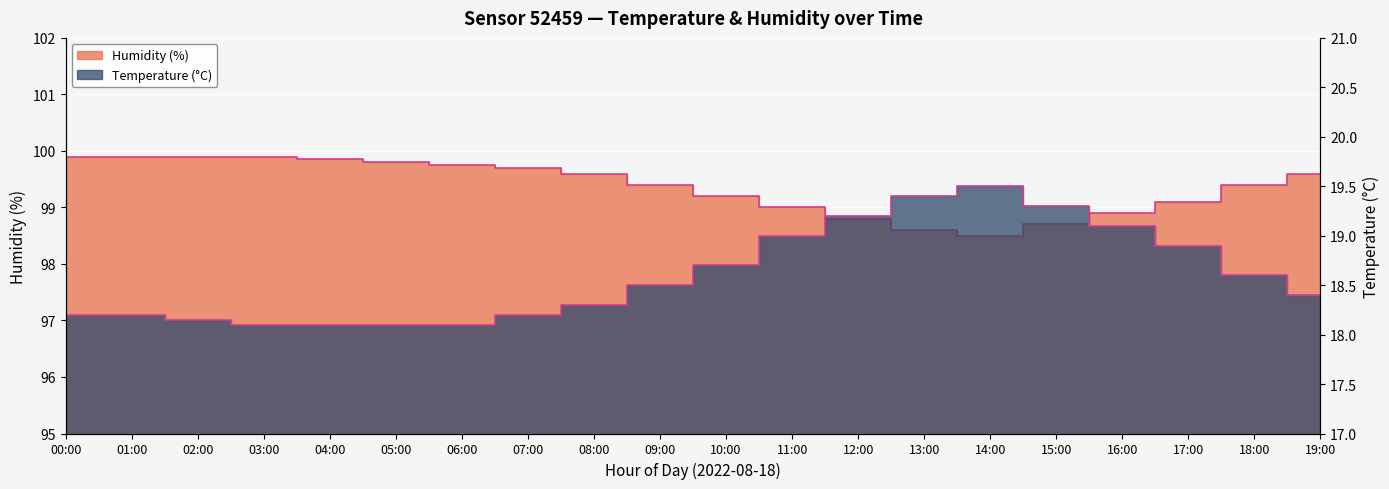

True or false: humidity and temperature cross at least once.

False